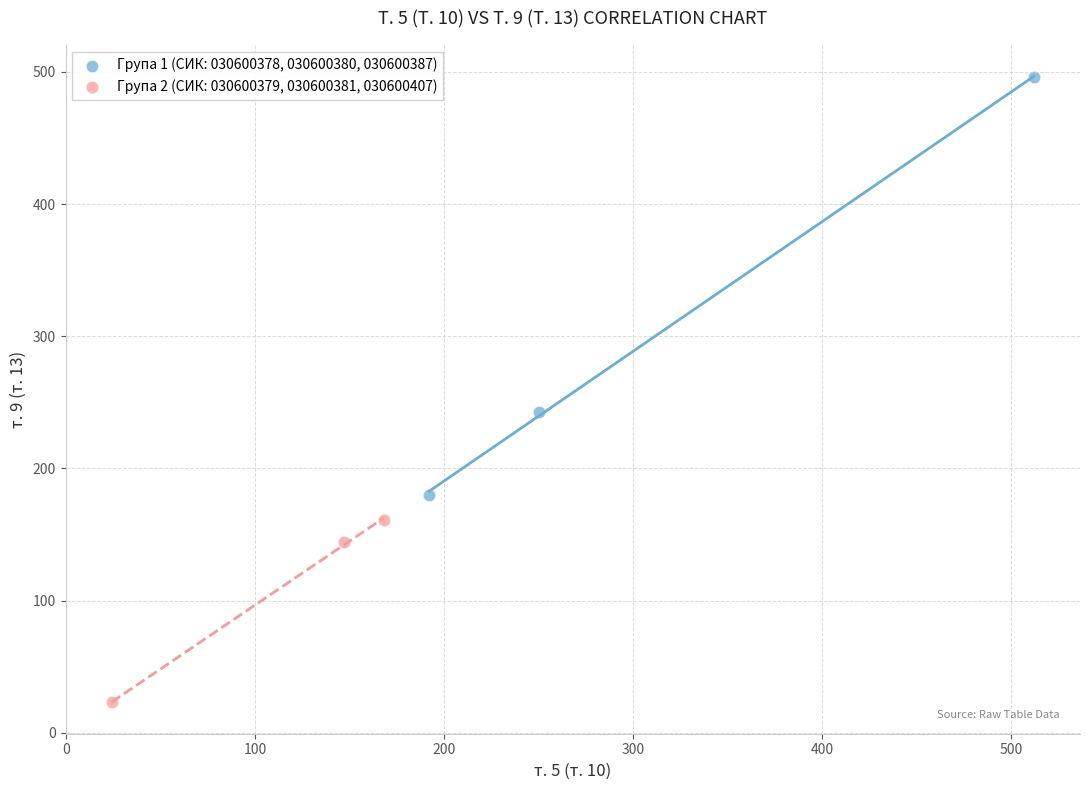

Which series has the widest spread of Y values?

Група 1 (СИК: 030600378, 030600380, 030600387)